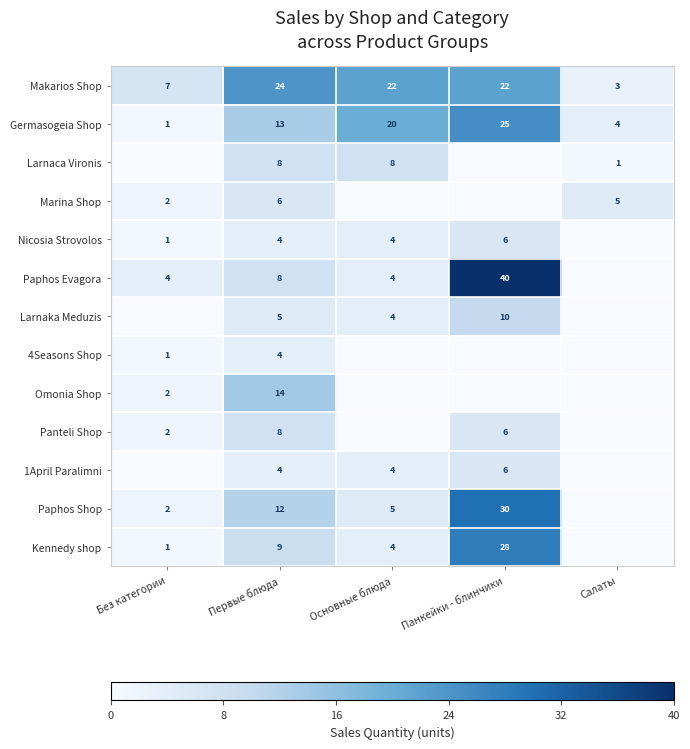

What is the maximum value for Makarios Shop?

24